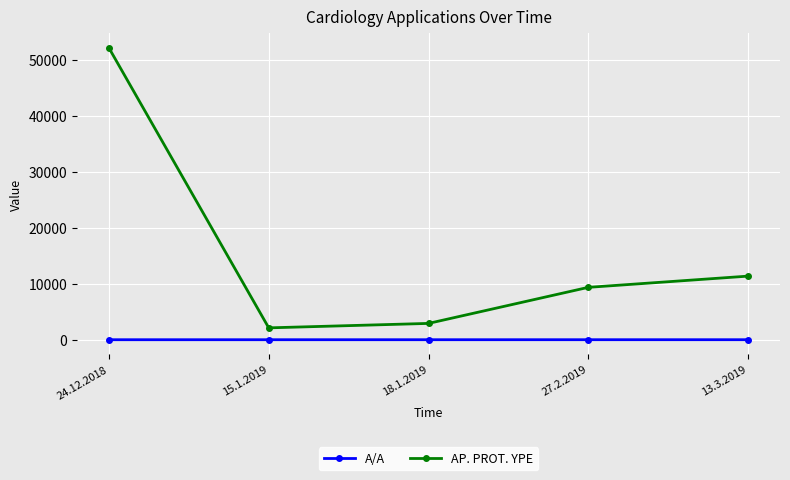

What is the sum of the A/A values at 15.1.2019 and 24.12.2018?

3